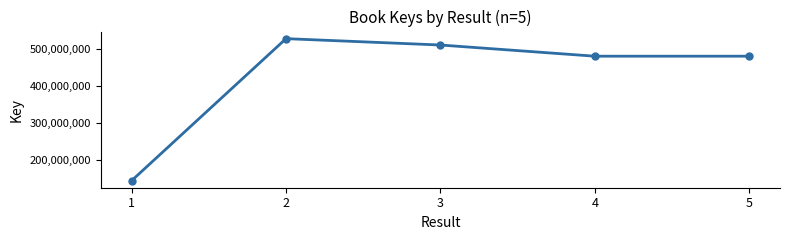

Between 1 and 3, which is larger?

3